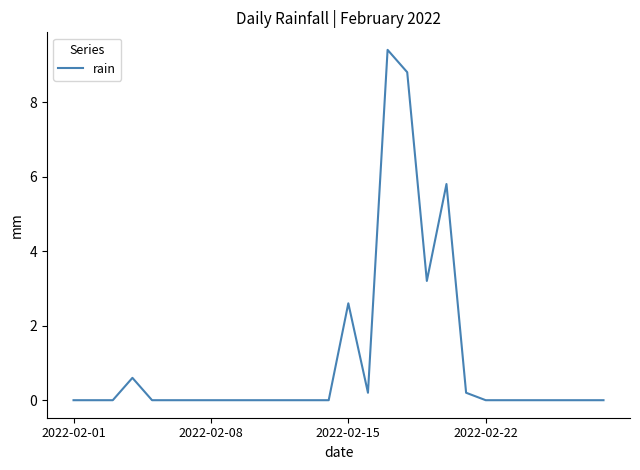

How many lines are shown in the chart?

1